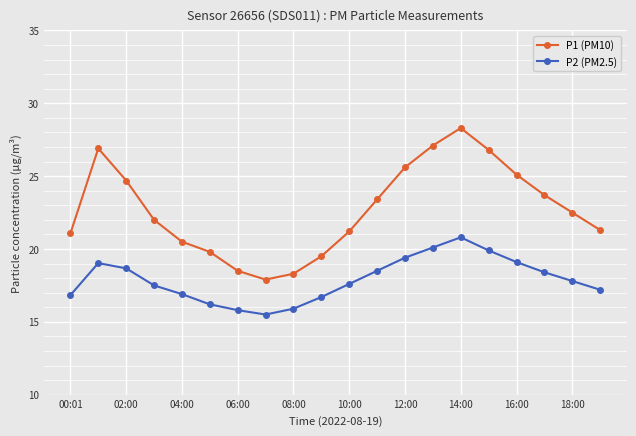

Which series has the largest range (max minus min)?

P1 (PM10)